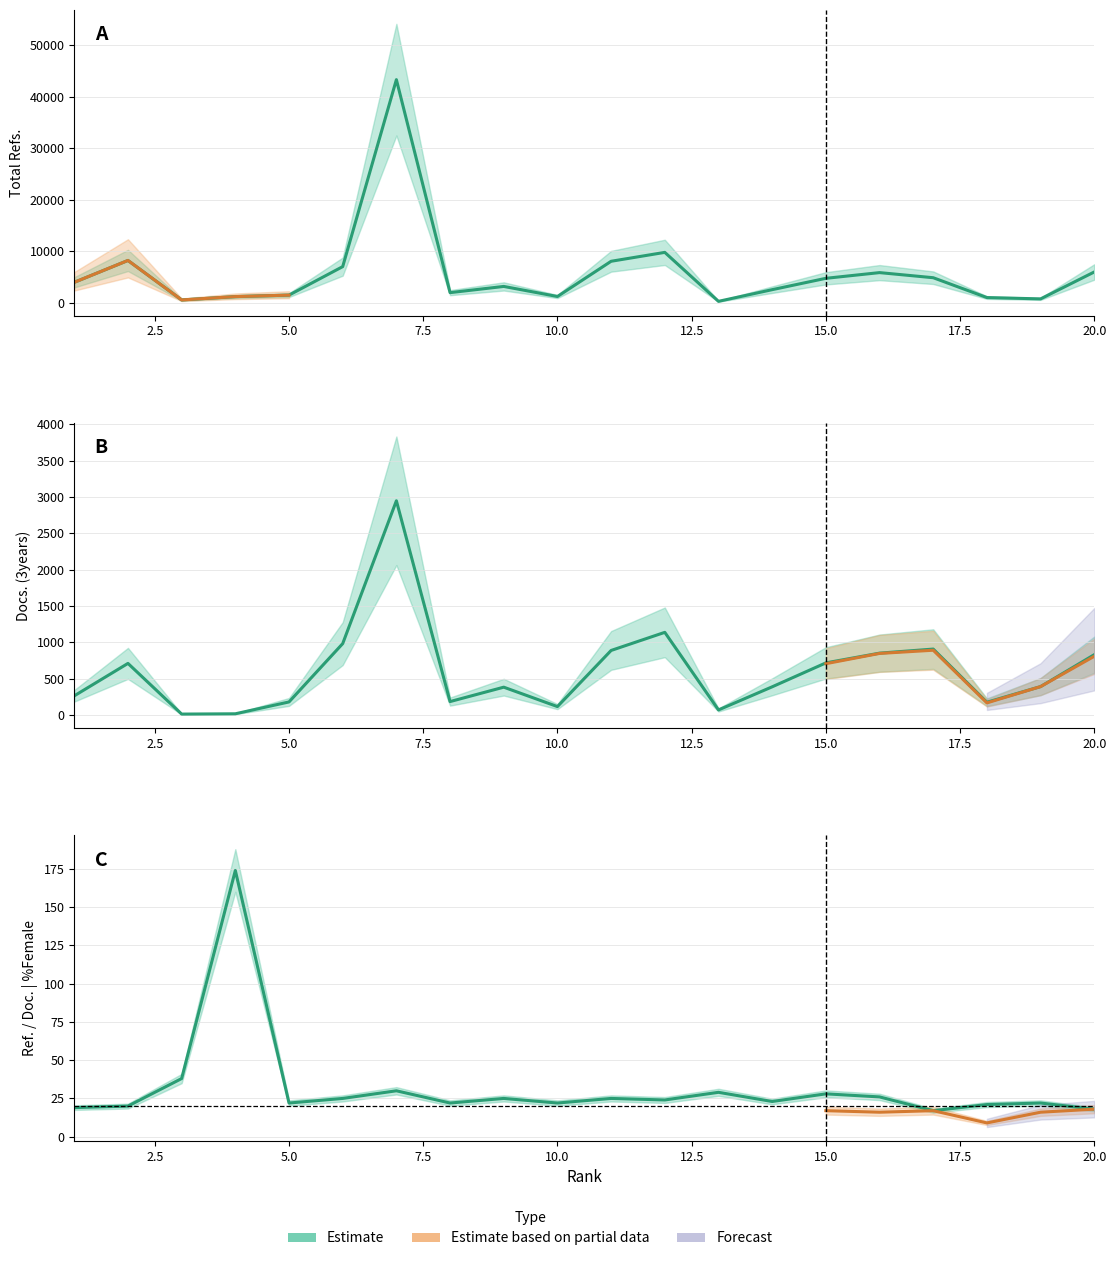

At which category does the chart reach its peak across all series?

7